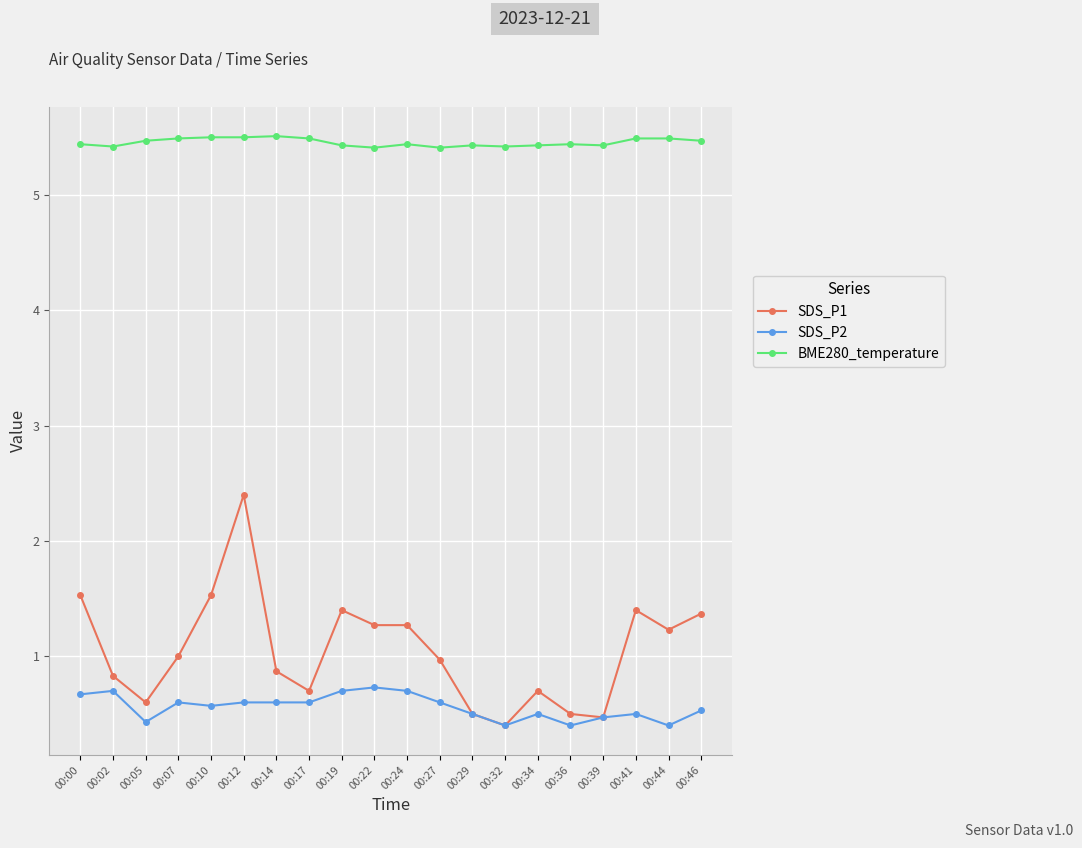

What is the average value of the SDS_P2 series?

0.6